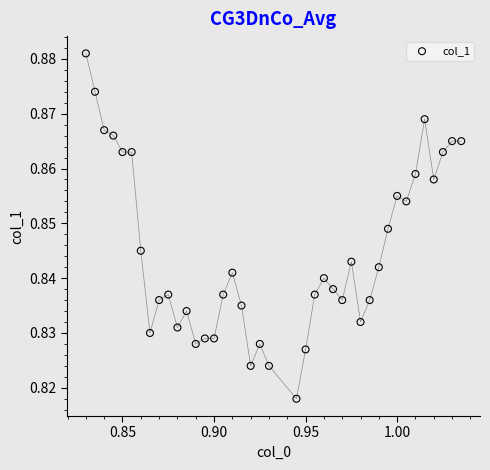

How many points are shown in the scatter plot?

40